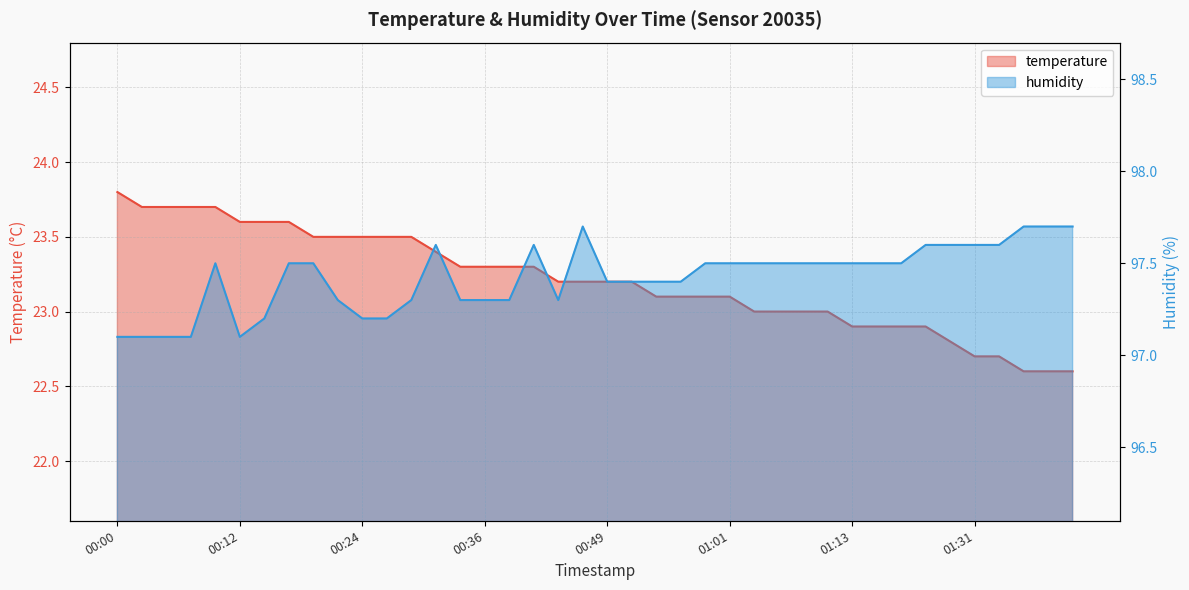

The temperature series shows 23.7 at 00:10. True or false?

True